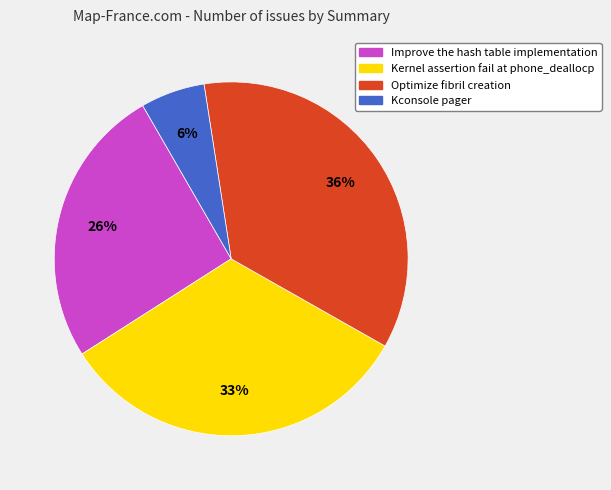

To the nearest percent, what is the average slice percentage?

25%